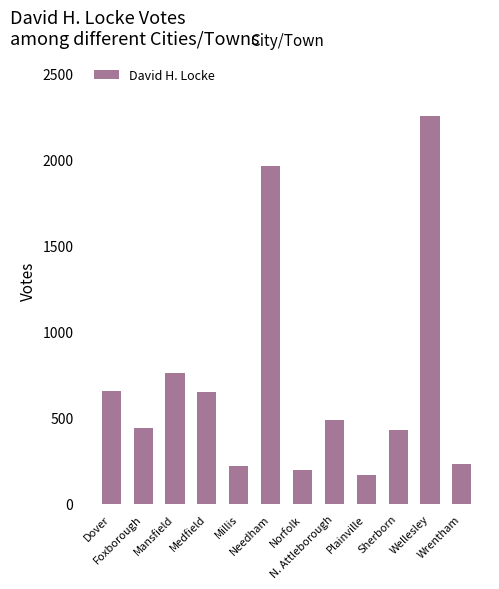

What is the value of the 6th bar from the left?

1963